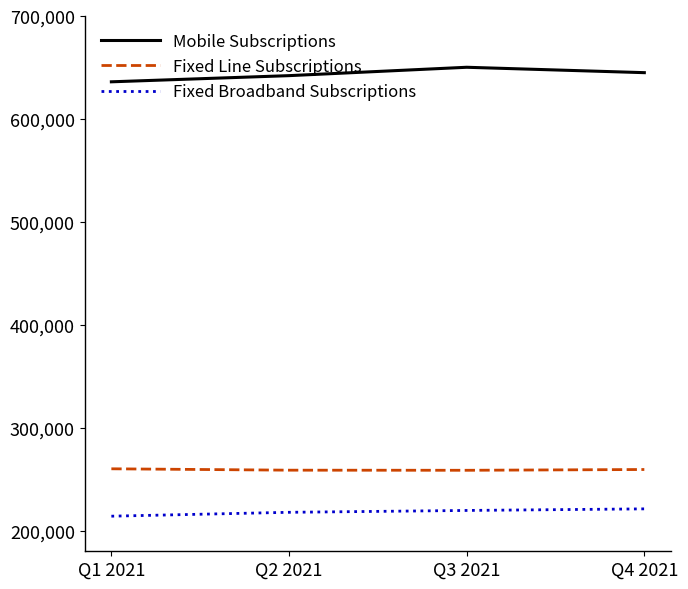

What is the highest value of the Fixed Line Subscriptions series?

260126